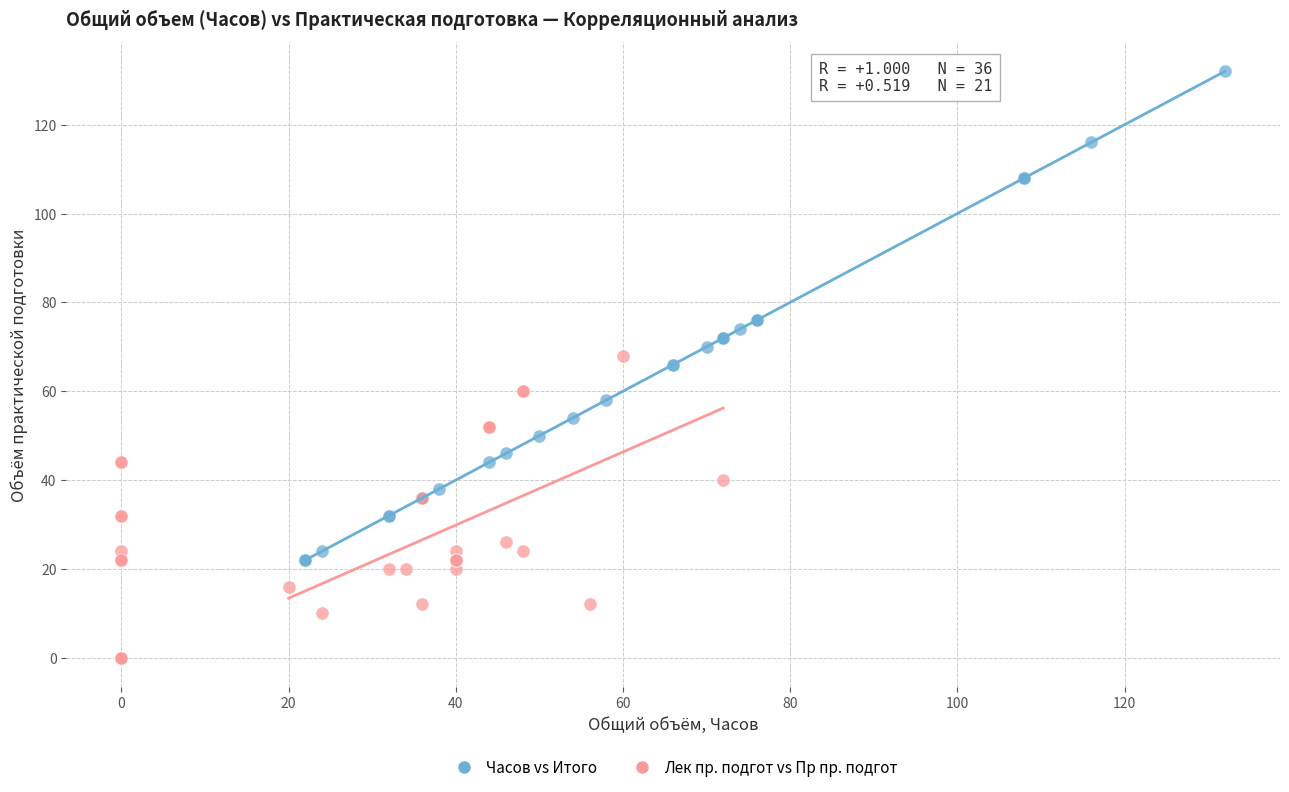

Which series reaches the maximum Y coordinate?

Часов vs Итого